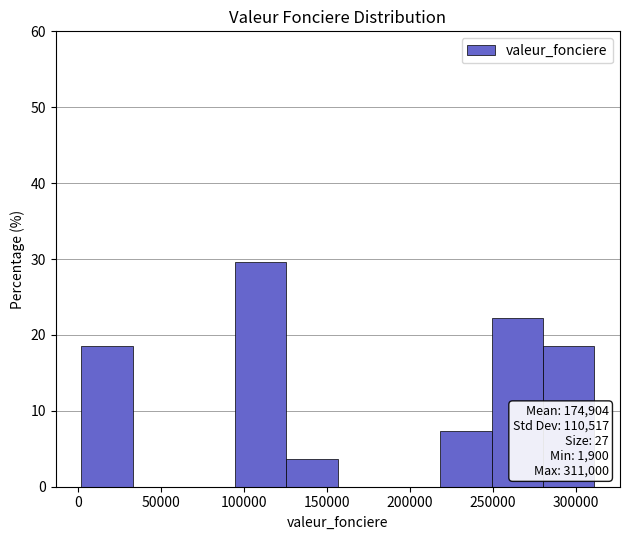

Which range on the x-axis has the tallest bar?

95000 to 125000